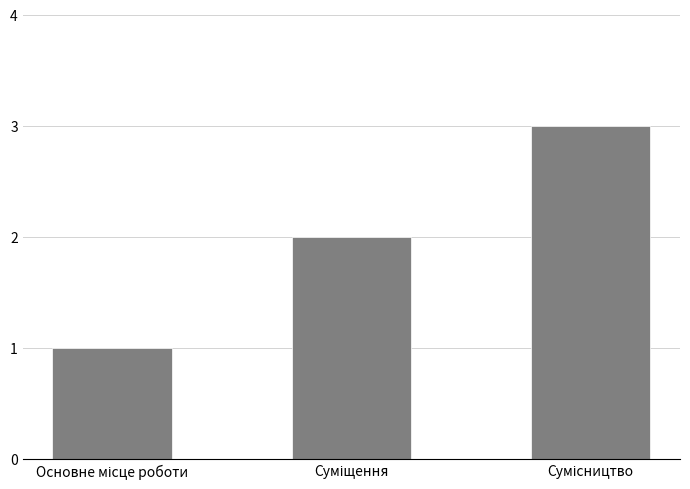

What is the sum of all values?

6